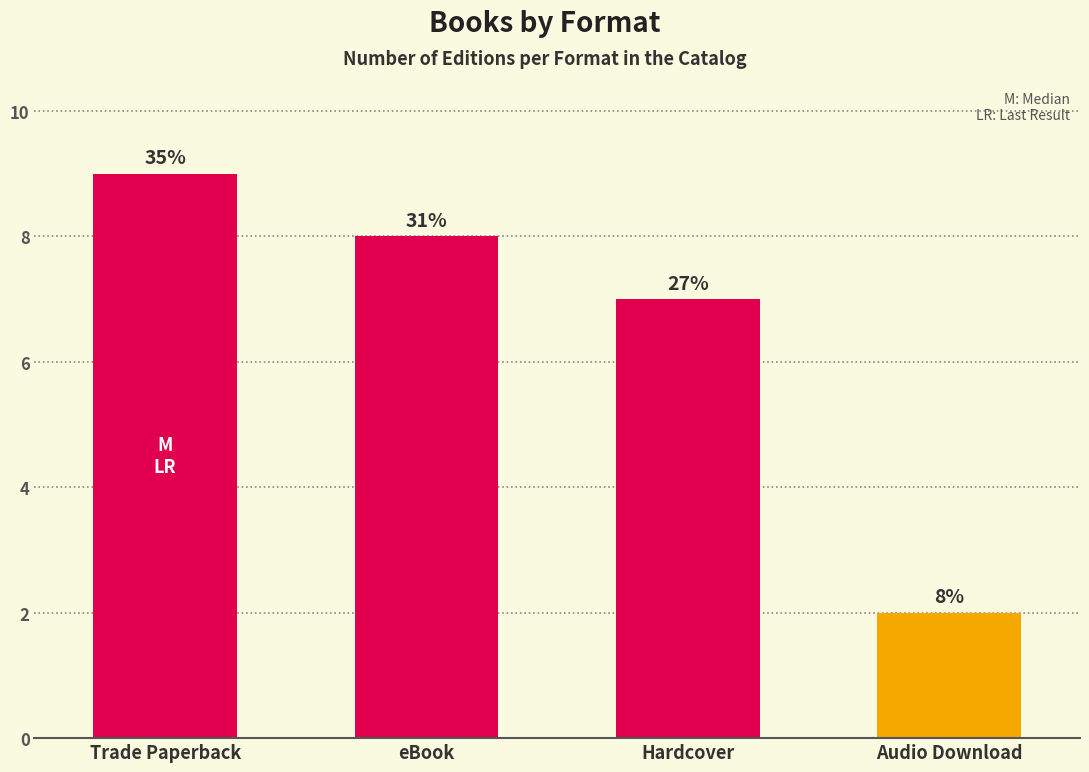

Between Audio Download and eBook, which is larger?

eBook